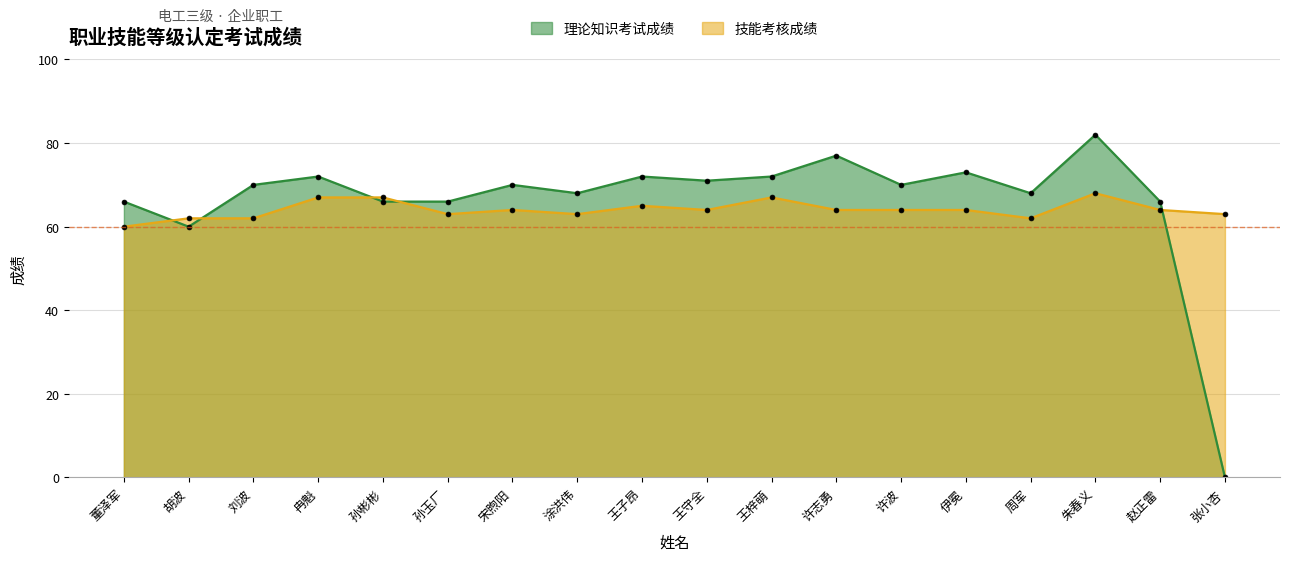

Does the chart have visible grid lines?

Yes